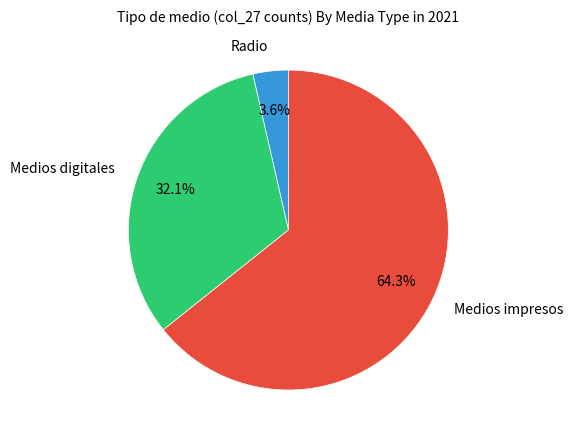

Does any single category account for the majority?

Yes